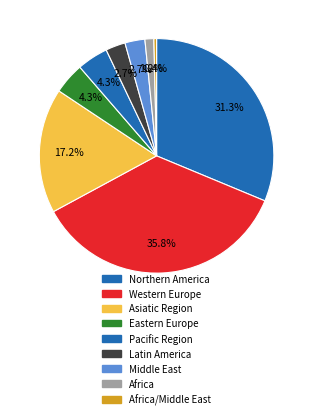

How many slices are in this pie chart?

9